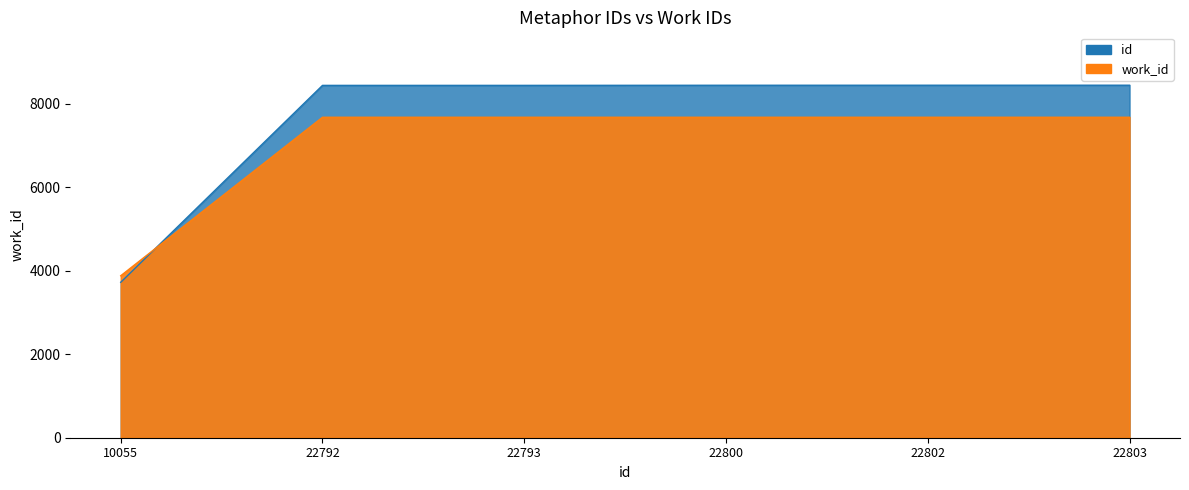

Rank the series at 22792 from highest to lowest value.

id, work_id